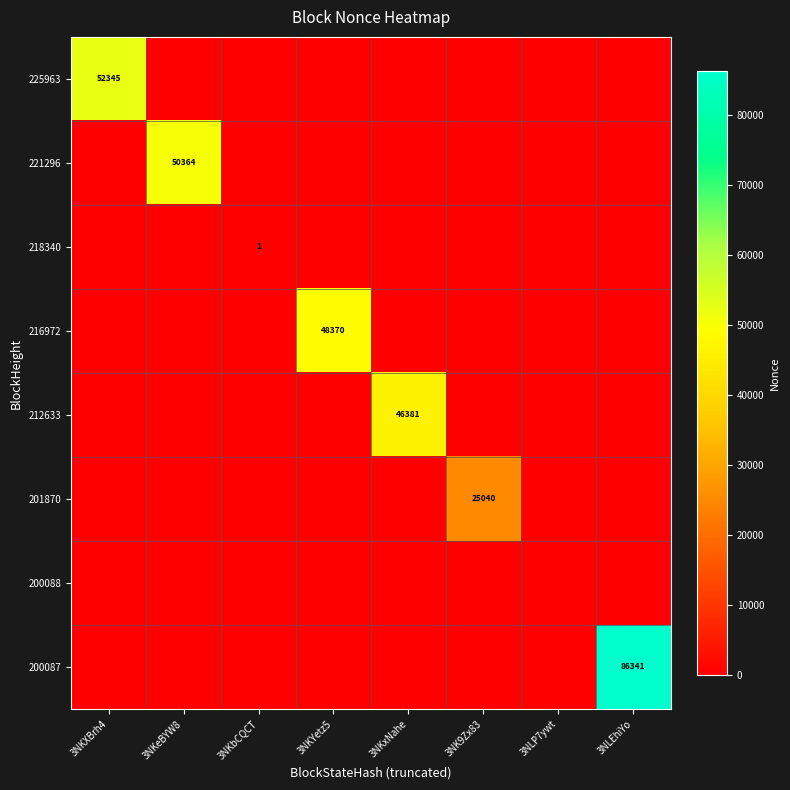

What is the difference between the highest and lowest values at 3NK9Zx83?

25040